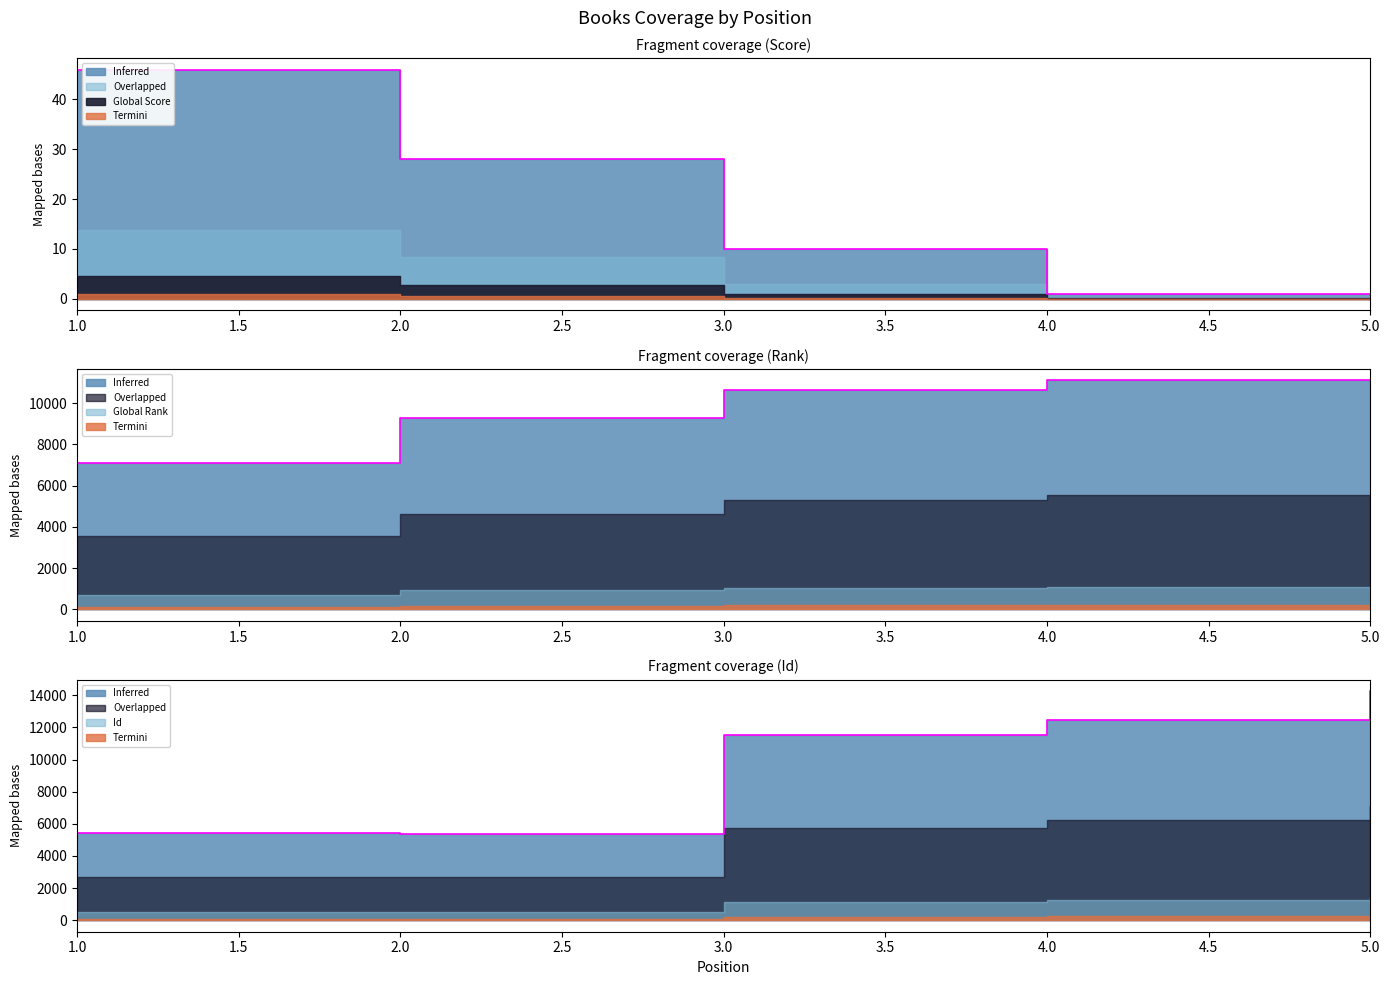

What is the spread (max minus min) of values at 1?

7046